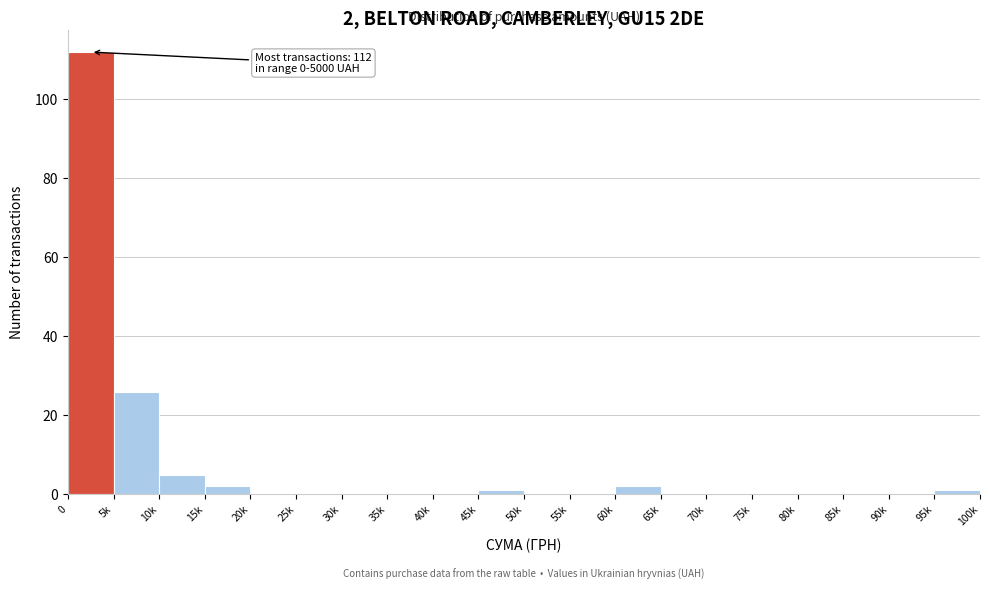

Reading left to right, what are all the values shown in this chart?

0=112	5k=26	10k=5	15k=2	20k=0	25k=0	30k=0	35k=0	40k=0	45k=1	50k=0	55k=0	60k=2	65k=0	70k=0	75k=0	80k=0	85k=0	90k=0	95k=1